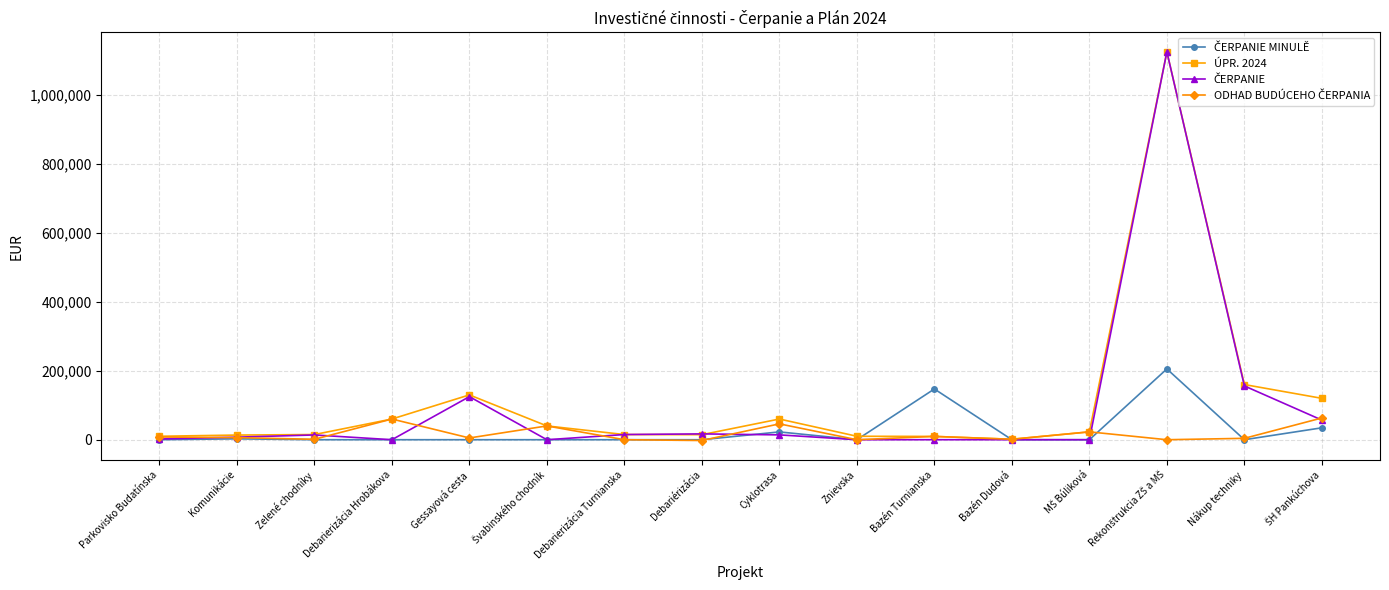

What is the spread (max minus min) of values at Debarierizácia Hrobákova?

60000.0